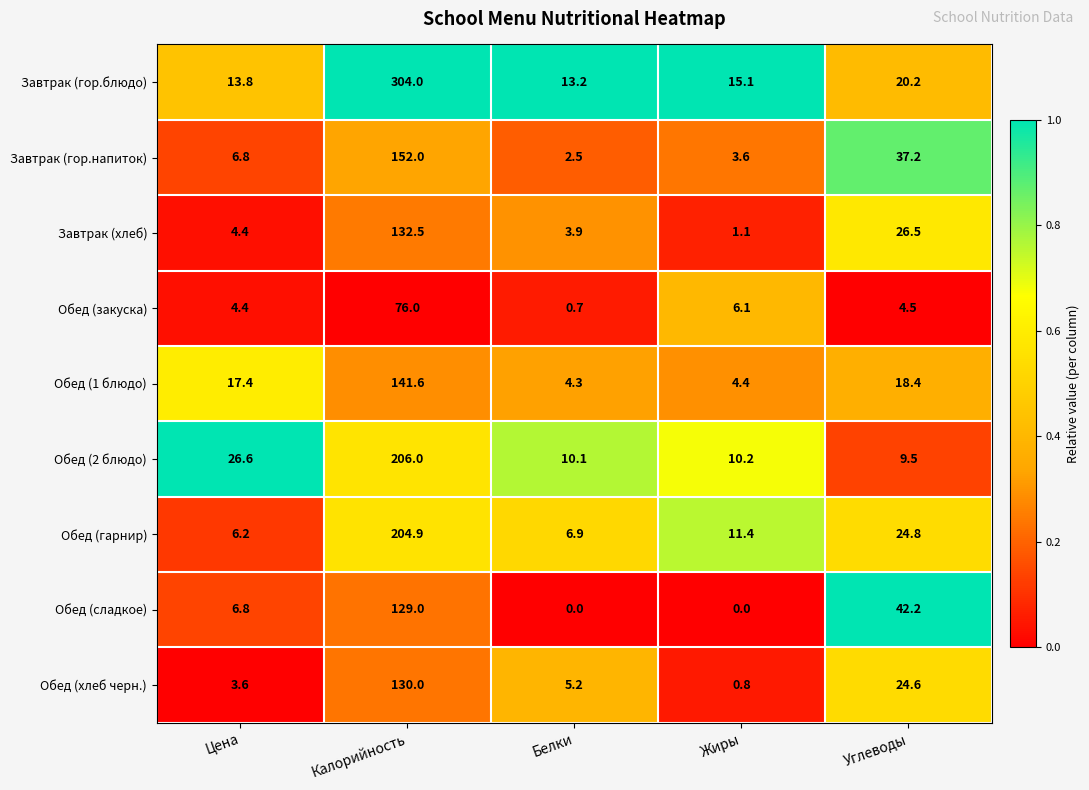

How many positive values does the Обед (сладкое) series have?

3